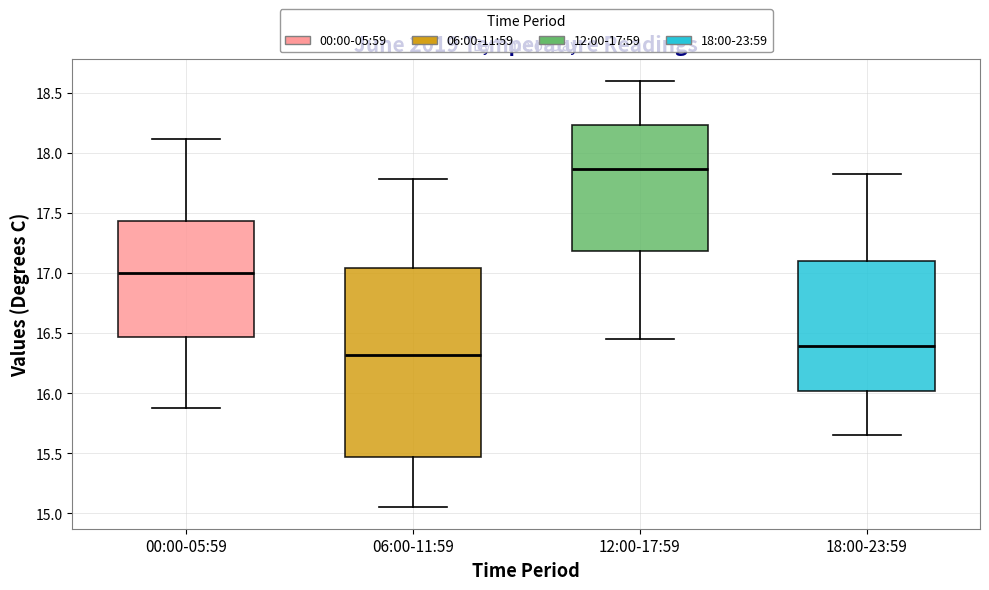

Reading left to right, read every box against the y-axis: the position of its median line, the range the box covers, and the ends of its whiskers. The values are not printed on the chart, so give them approximately, as read against the axis.

00:00-05:59: median 17.00, box 16.45 to 17.45, whiskers 15.90 to 18.10
06:00-11:59: median 16.30, box 15.45 to 17.05, whiskers 15.05 to 17.80
12:00-17:59: median 17.85, box 17.20 to 18.25, whiskers 16.45 to 18.60
18:00-23:59: median 16.40, box 16.00 to 17.10, whiskers 15.65 to 17.80